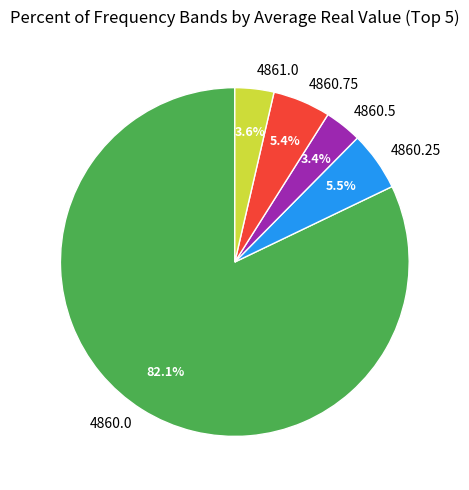

The 4860.25 slice represents 16% of the pie. True or false?

False